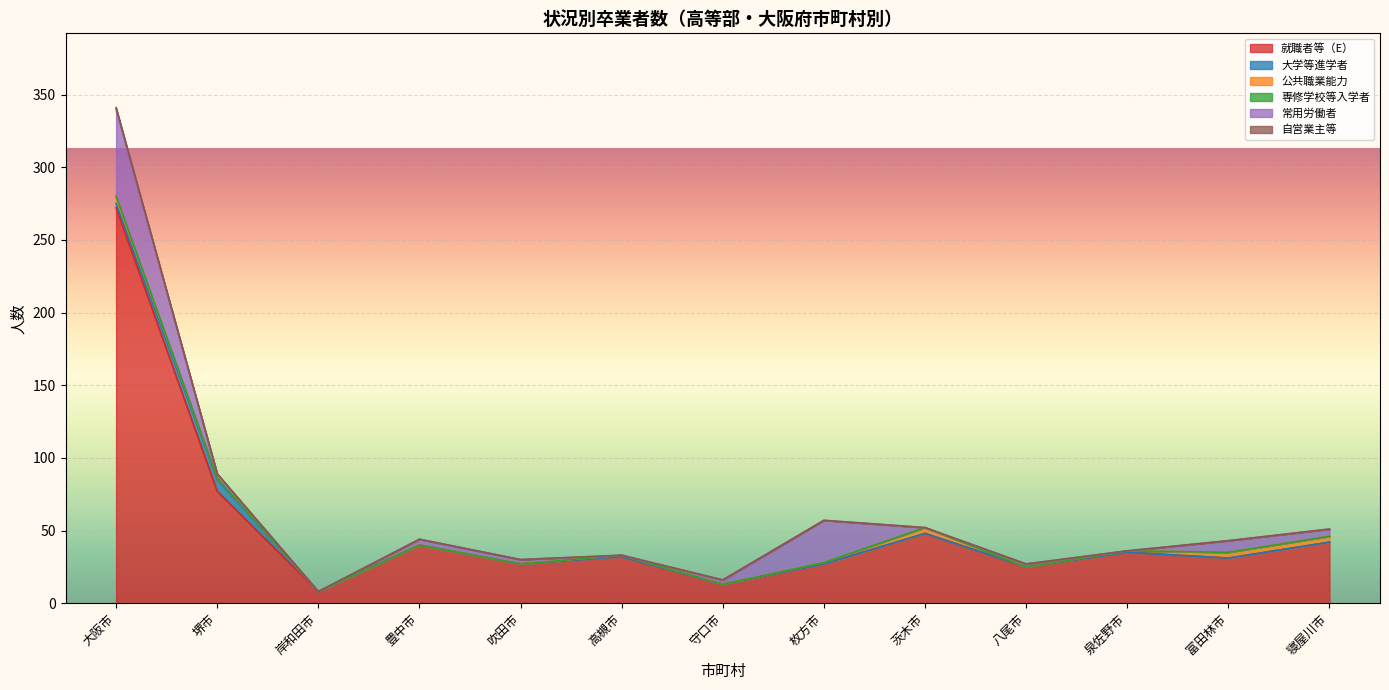

Reading right to left, extract all data points from this chart.

就職者等（E）: 42	31	35	25	48	27	13	32	27	40	8	77	272
大学等進学者: 0	0	0	0	0	0	0	0	0	0	0	8	3
公共職業能力: 4	4	1	0	4	1	0	1	0	0	0	1	4
専修学校等入学者: 0	0	0	0	0	0	0	0	0	0	0	0	1
常用労働者: 5	8	0	2	0	29	3	0	3	4	0	3	60
自営業主等: 0	0	0	0	0	0	0	0	0	0	0	0	1